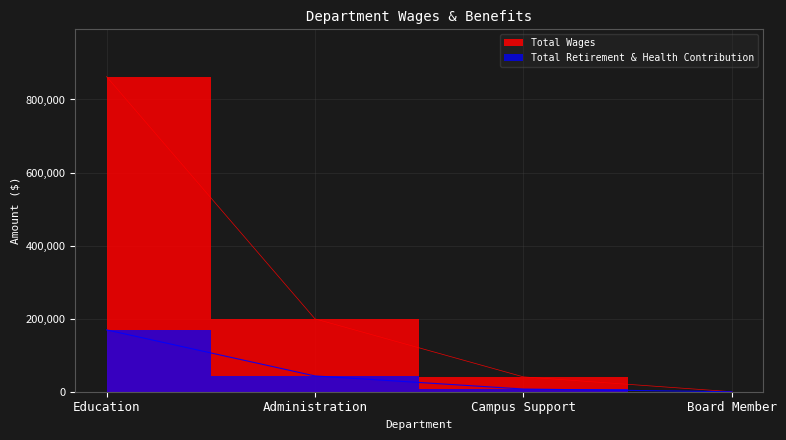

What is the maximum value for Total Wages?

862671